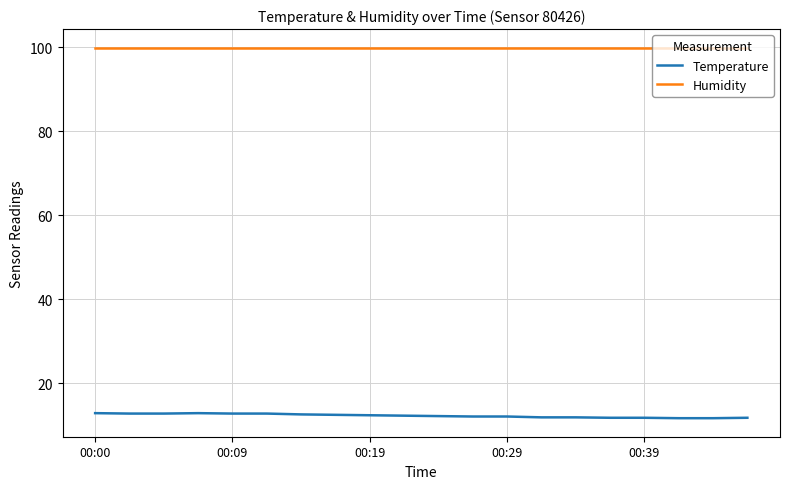

What is the smallest value displayed?

11.7